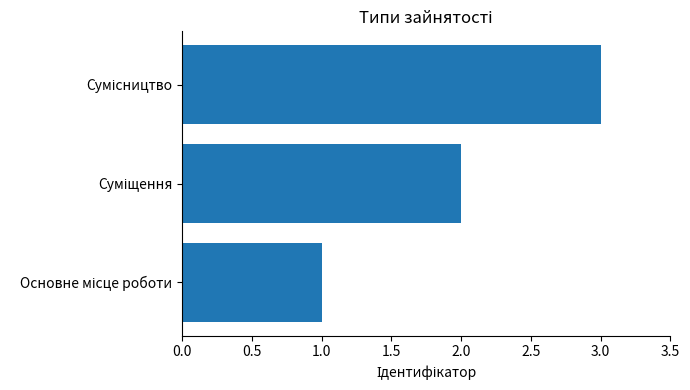

What is the sum of all values?

6